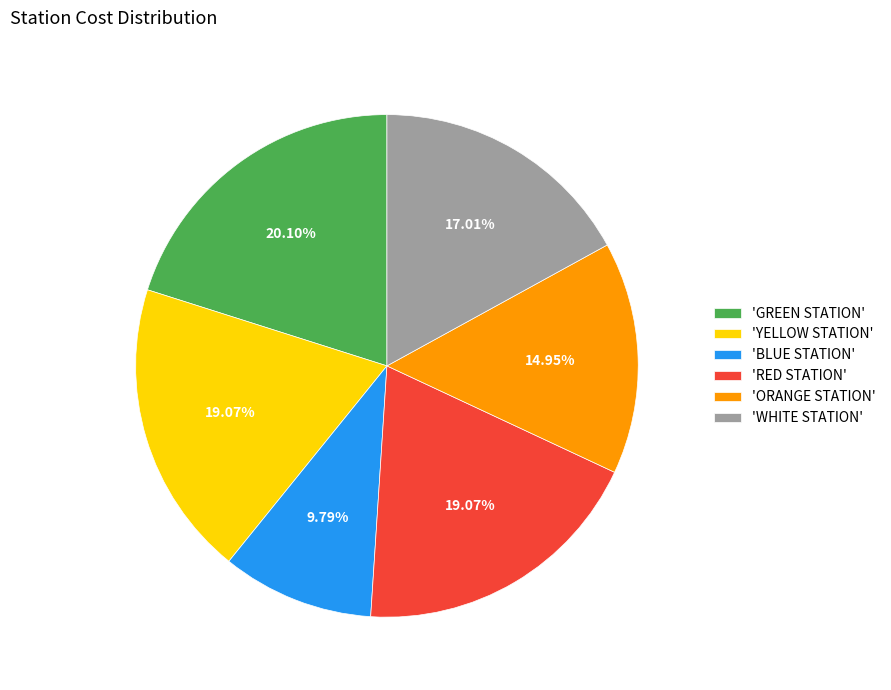

To the nearest percent, what is the average slice percentage?

17%